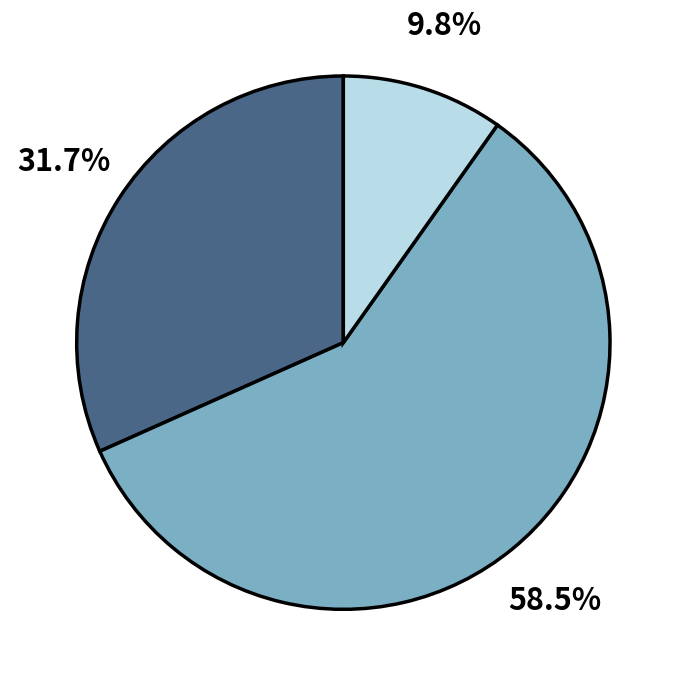

How many segments does this pie chart have?

3